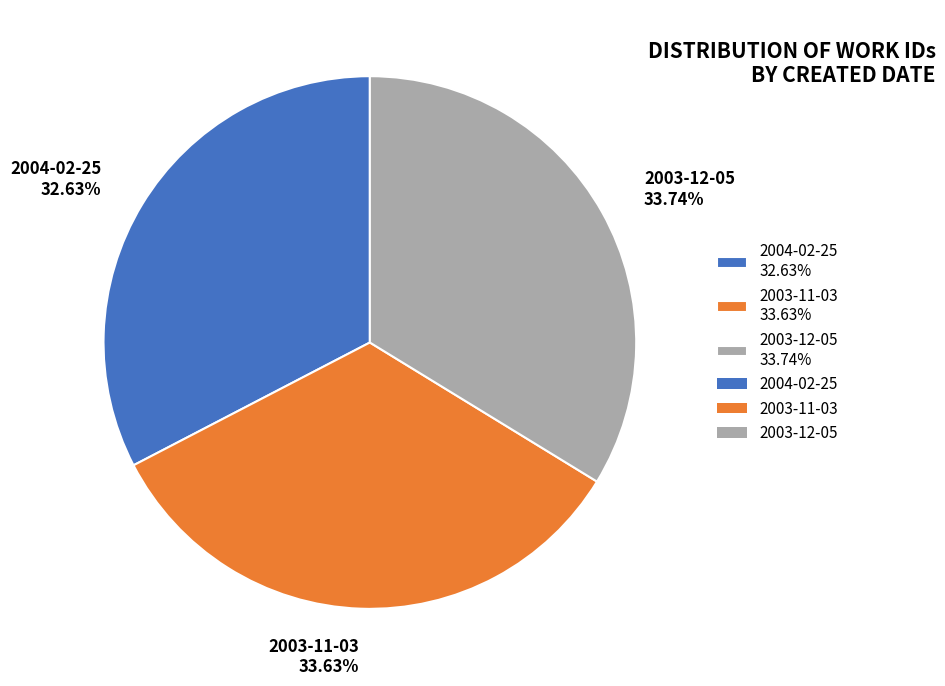

What percentage is NOT represented by 2003-11-03?

66.4%